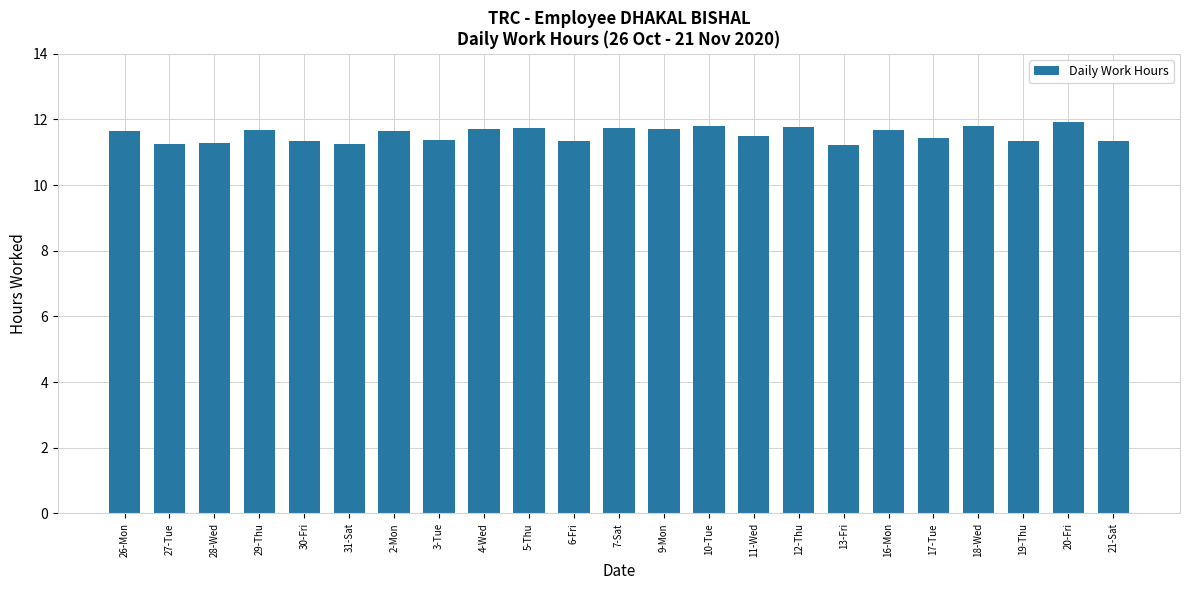

How many categories are shown in the chart?

23